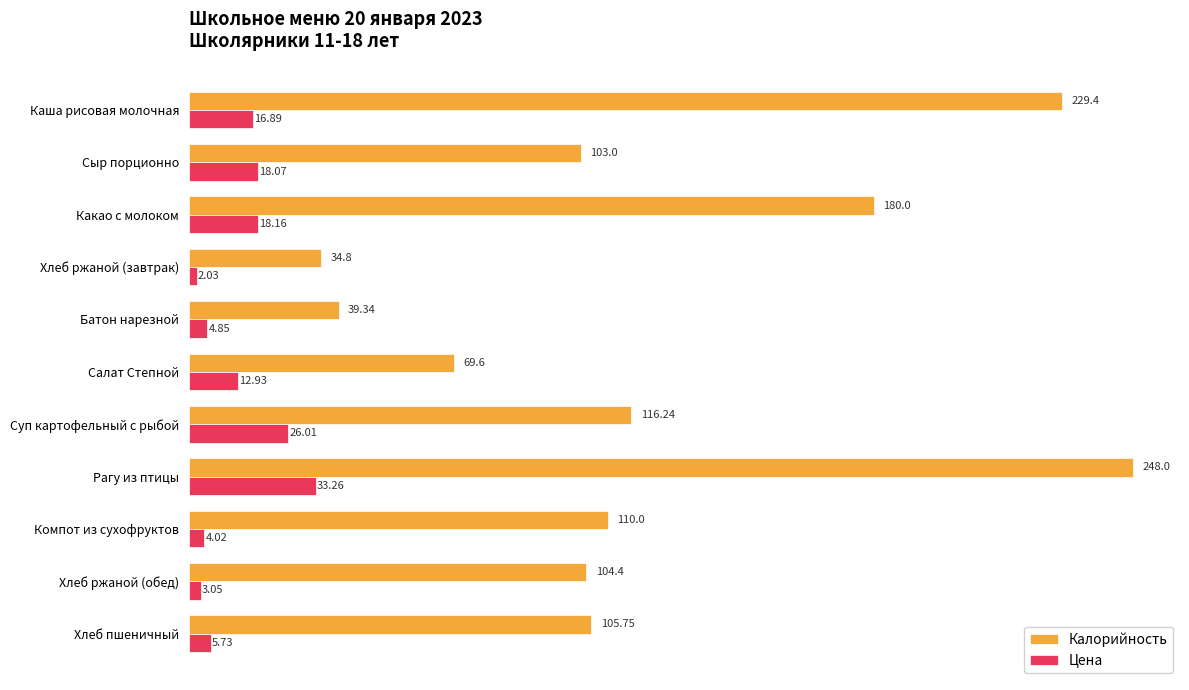

At which label does Цена reach its peak?

Рагу из птицы